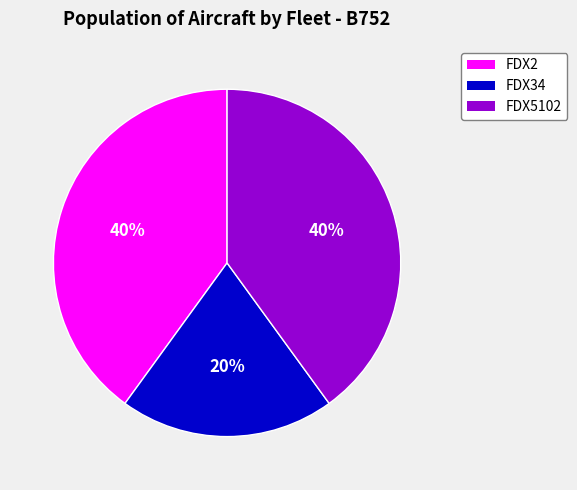

What is the ratio of the value at FDX2 to the value at FDX34?

2.0